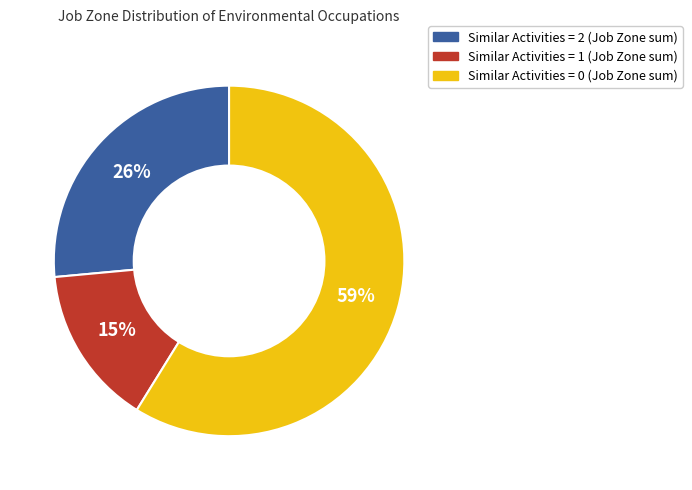

The Similar Activities = 0 (Job Zone sum) slice represents 59% of the pie. True or false?

True